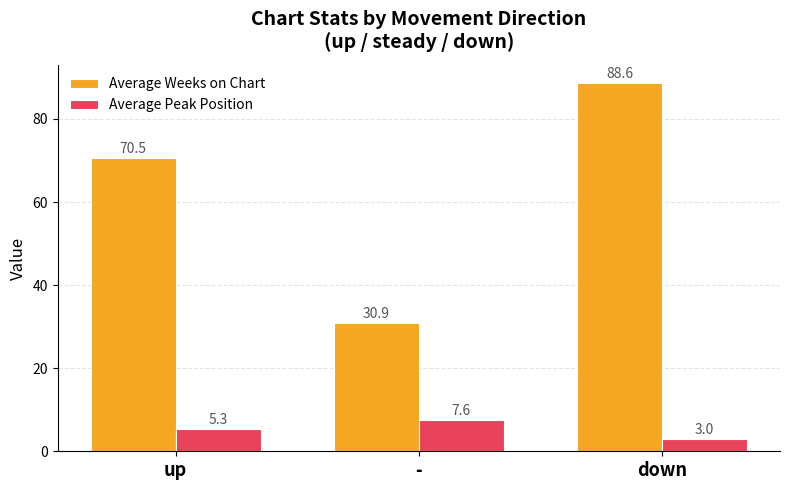

What is the label of the 3rd bar from the right?

up